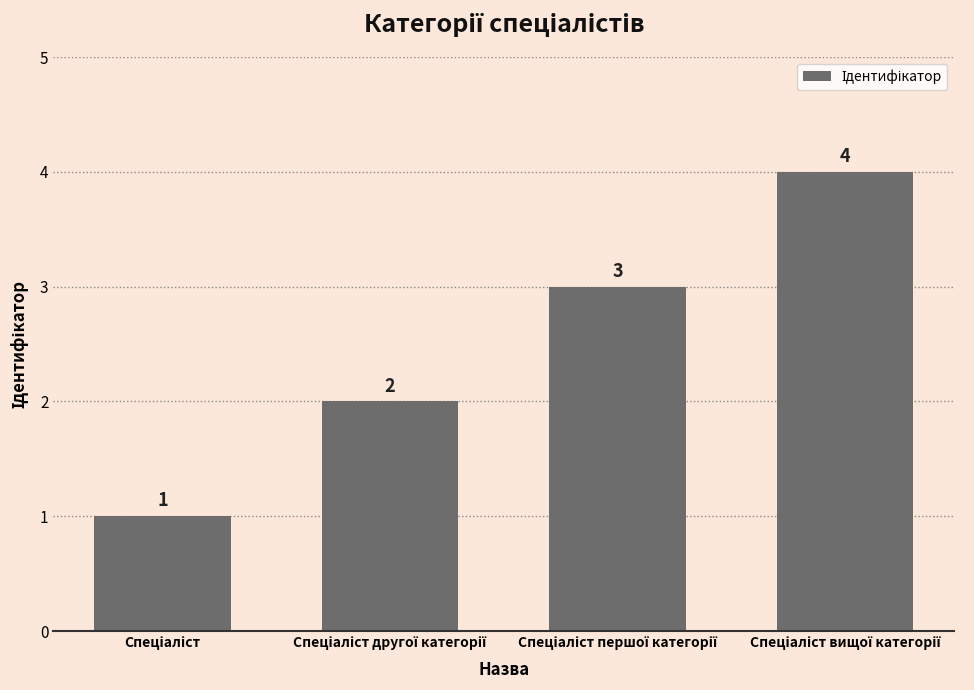

How many data points are less than 3?

2